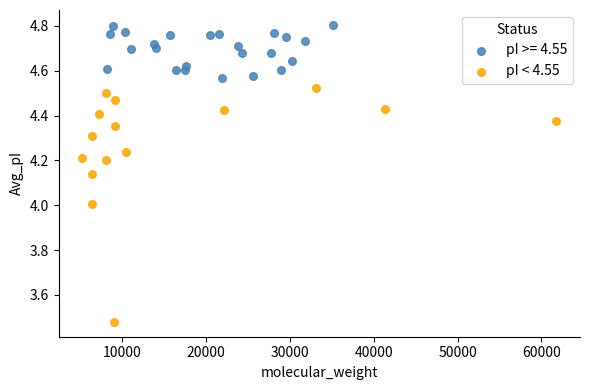

Which series contains the lowest Y value?

pI < 4.55